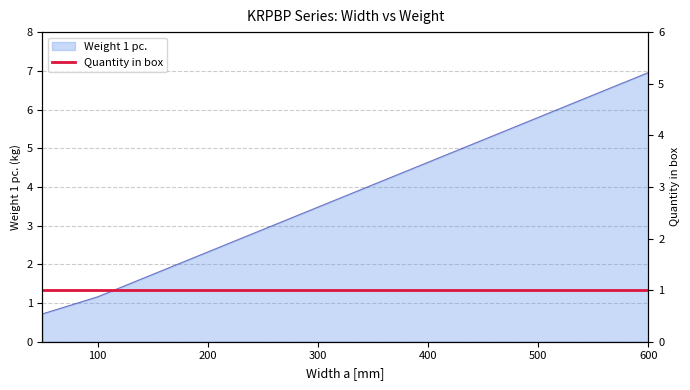

What is the difference between the maximum and minimum values?

6.2